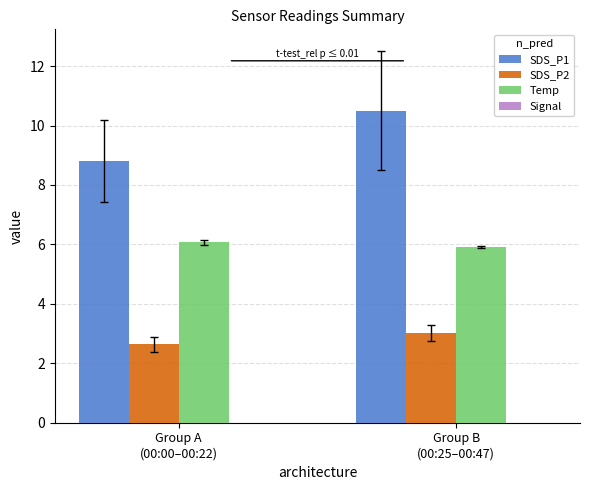

Reading right to left, extract all data points from this chart.

SDS_P1: Group B
(00:25–00:47)=10.5	Group A
(00:00–00:22)=8.8
SDS_P2: Group B
(00:25–00:47)=3.0	Group A
(00:00–00:22)=2.6
Temp: Group B
(00:25–00:47)=5.9	Group A
(00:00–00:22)=6.1
Signal: Group B
(00:25–00:47)=-2.3	Group A
(00:00–00:22)=-2.3